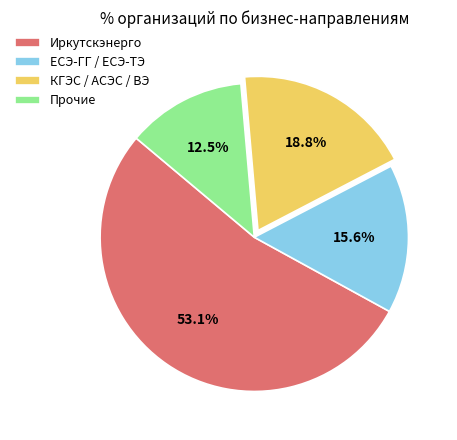

Is Иркутскэнерго the majority of the pie?

Yes